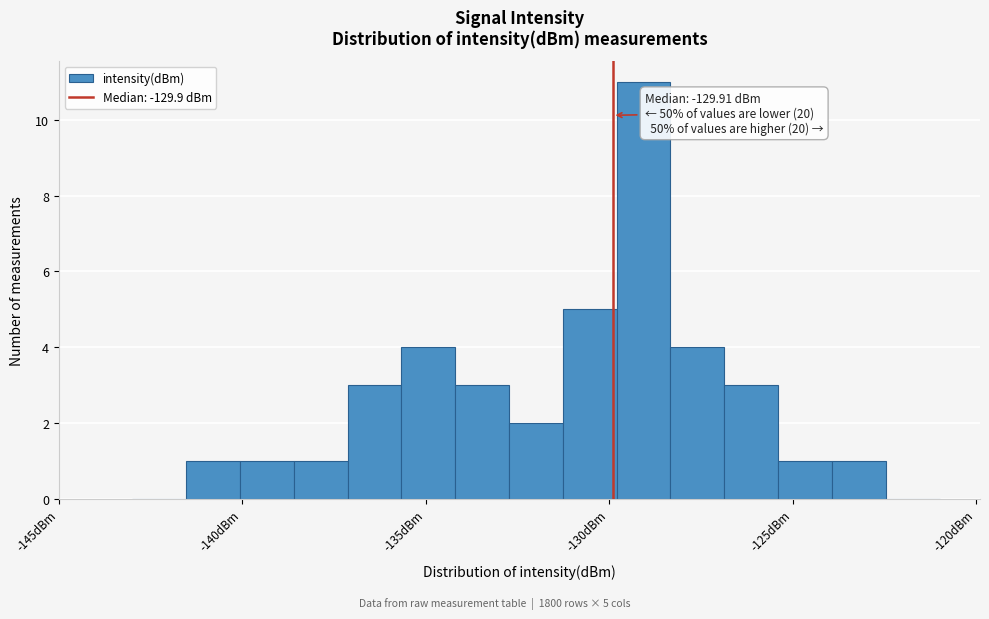

Read against the x-axis, roughly where is the centre of the tallest bar?

-129.0